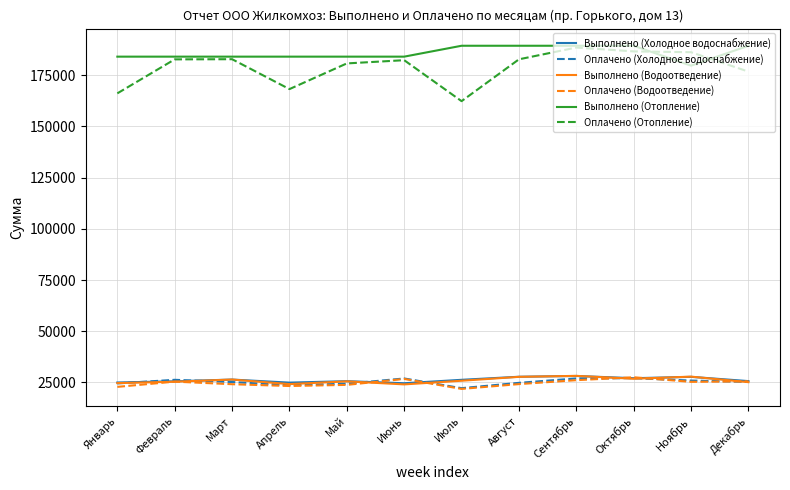

Which series has the largest range (max minus min)?

Оплачено (Отопление)